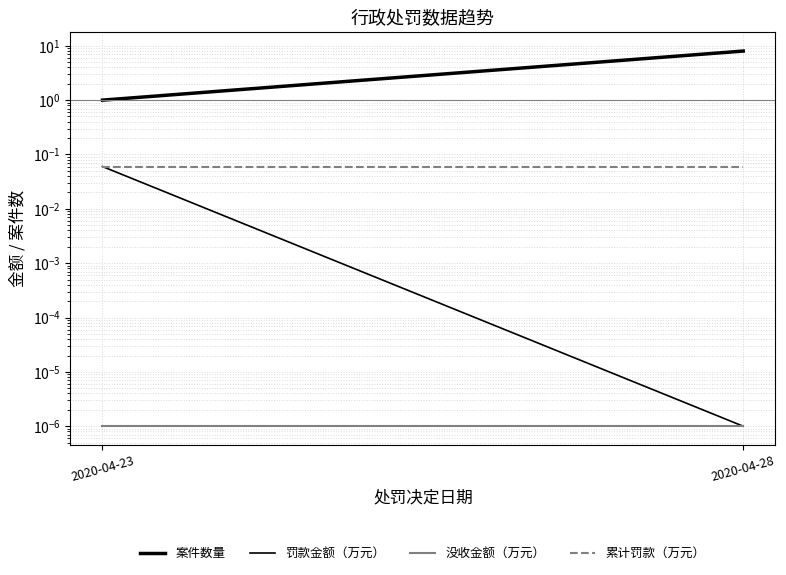

At which category is the sum across all series the highest?

2020-04-28